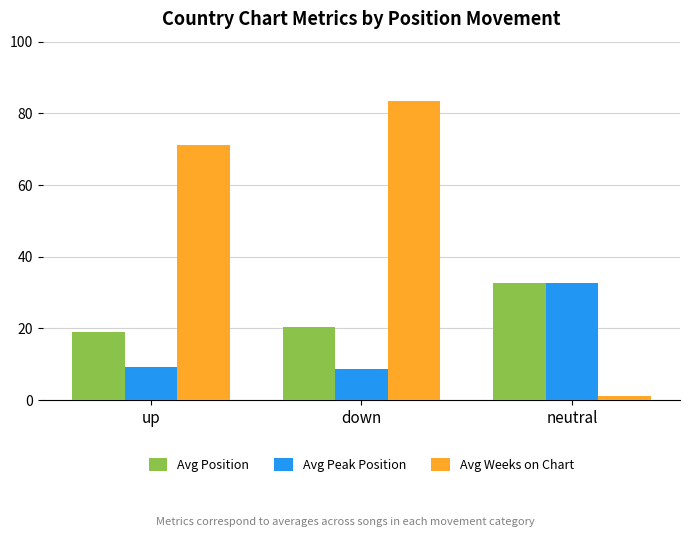

List the series in order of their overall mean, lowest first.

Avg Peak Position, Avg Position, Avg Weeks on Chart